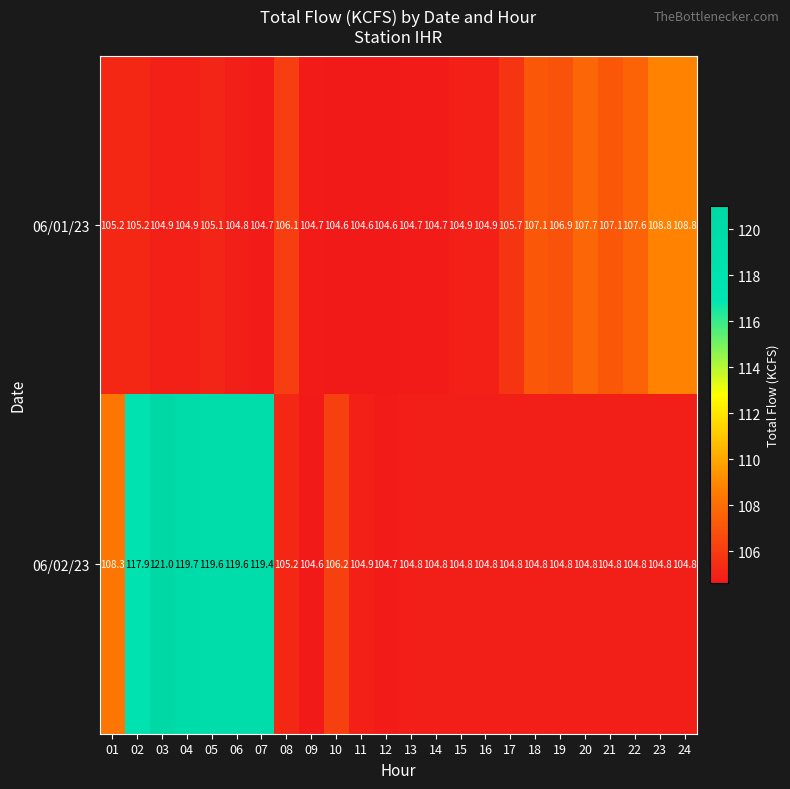

What is the difference between the highest and lowest values at 06?

14.8